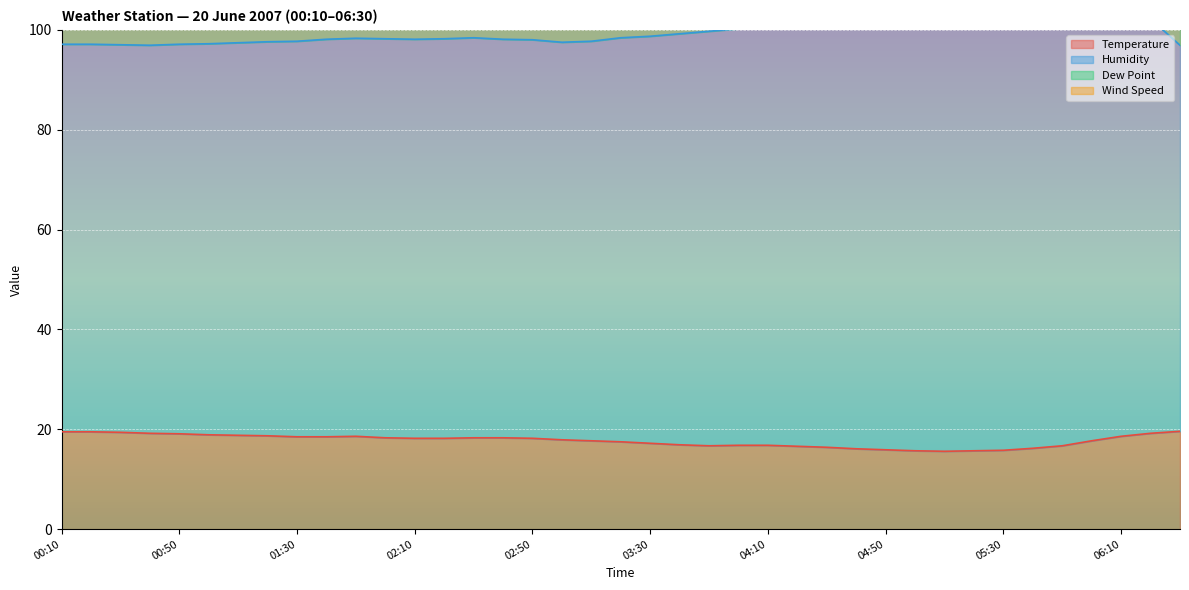

Where is the first local minimum for Temperature?

03:50